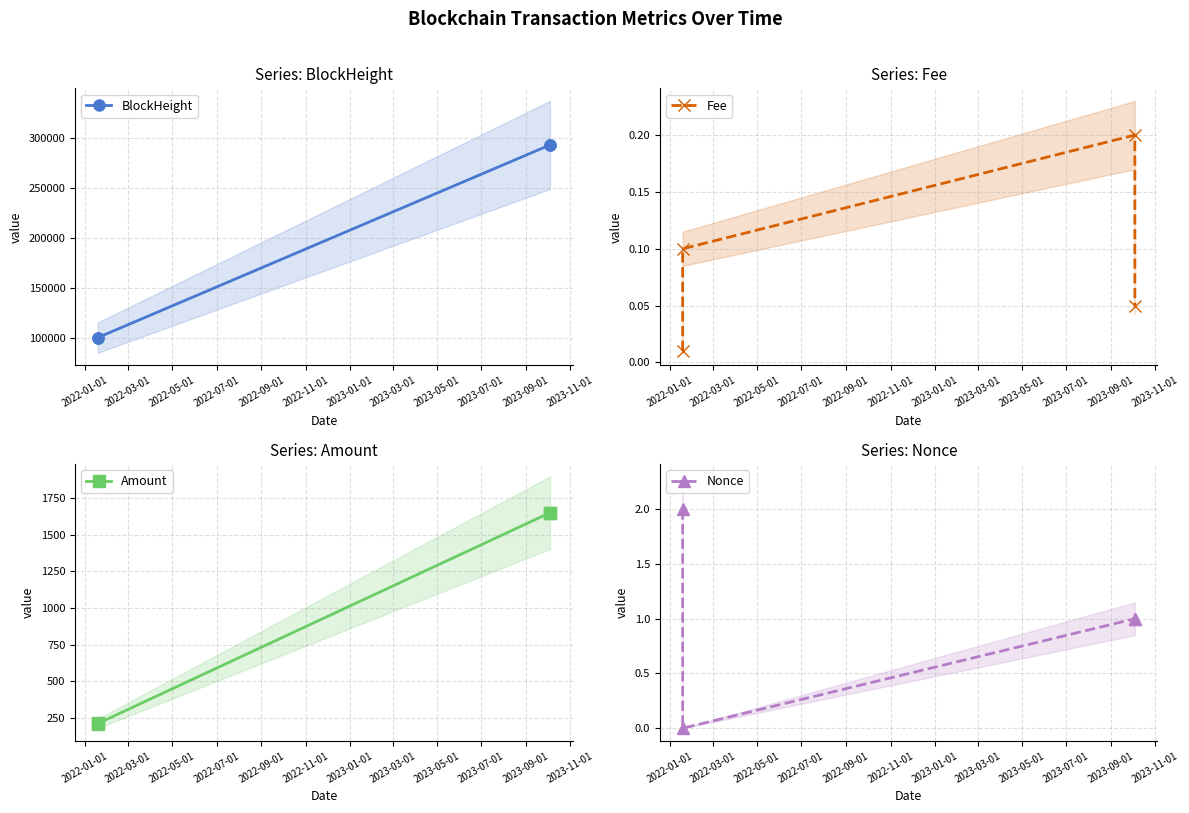

How many interior local valleys does the Nonce series have?

1